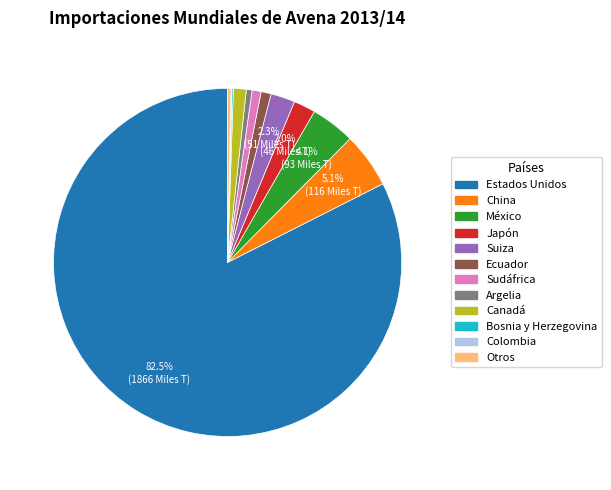

Is the sum of Suiza and Sudáfrica greater than half?

No